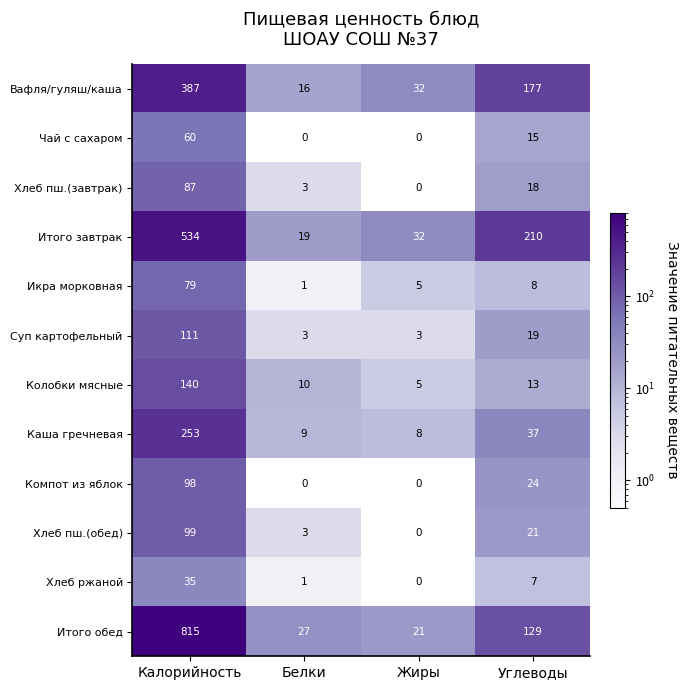

The Икра морковная series shows 79 at Калорийность. True or false?

True